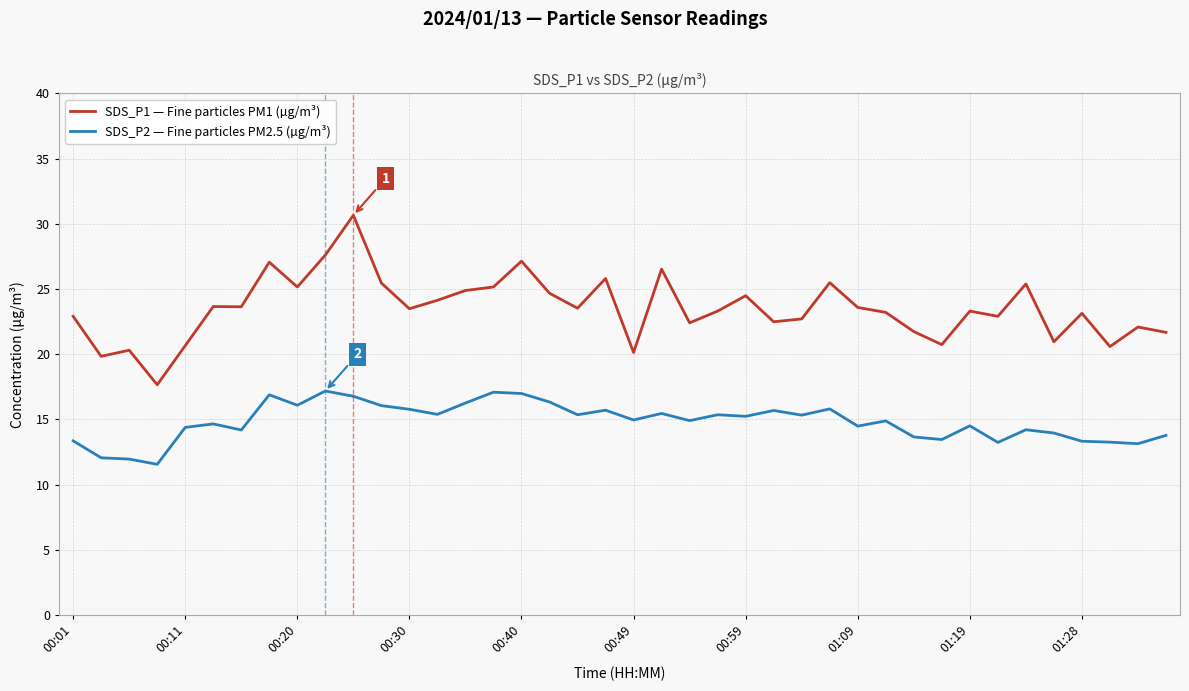

True or false: SDS_P2 — Fine particles PM2.5 (µg/m³) and SDS_P1 — Fine particles PM1 (µg/m³) intersect in this chart.

False